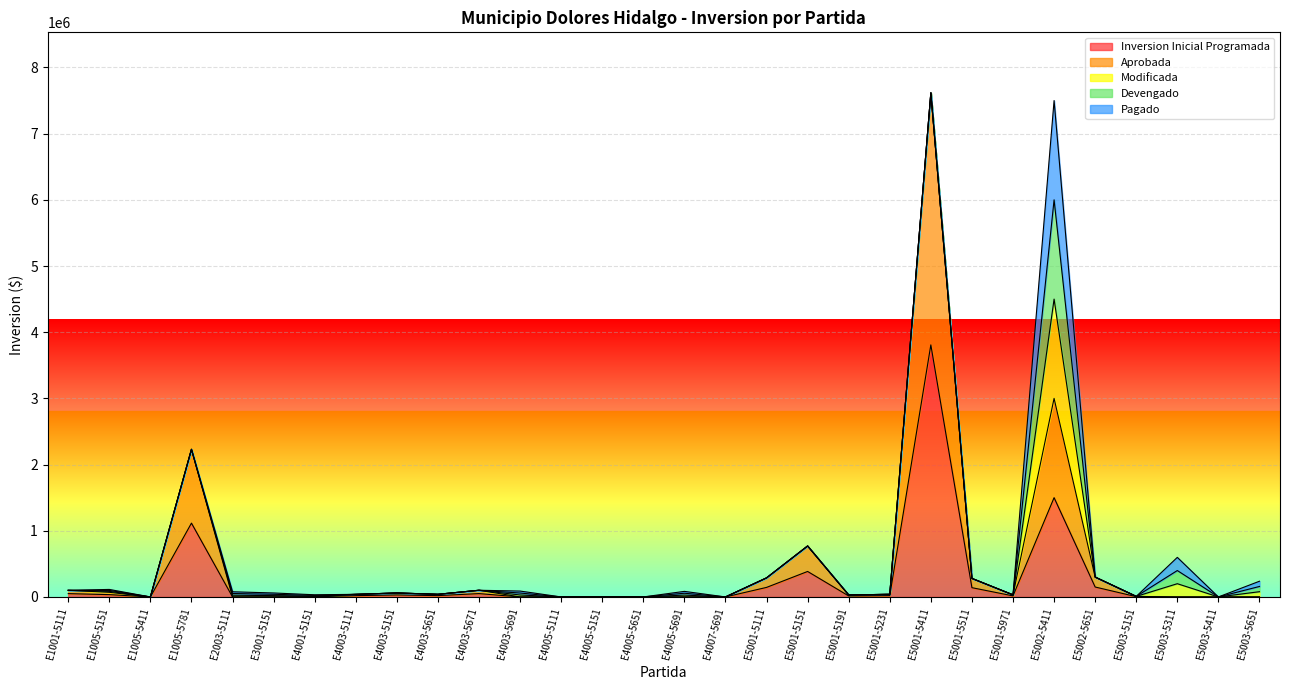

How many interior local valleys does the Modificada series have?

1